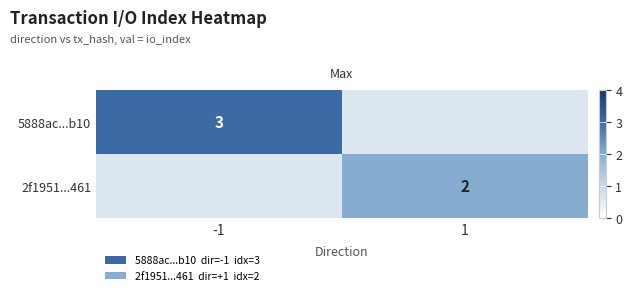

The 5888ac...b10 series shows 1 at -1. True or false?

False